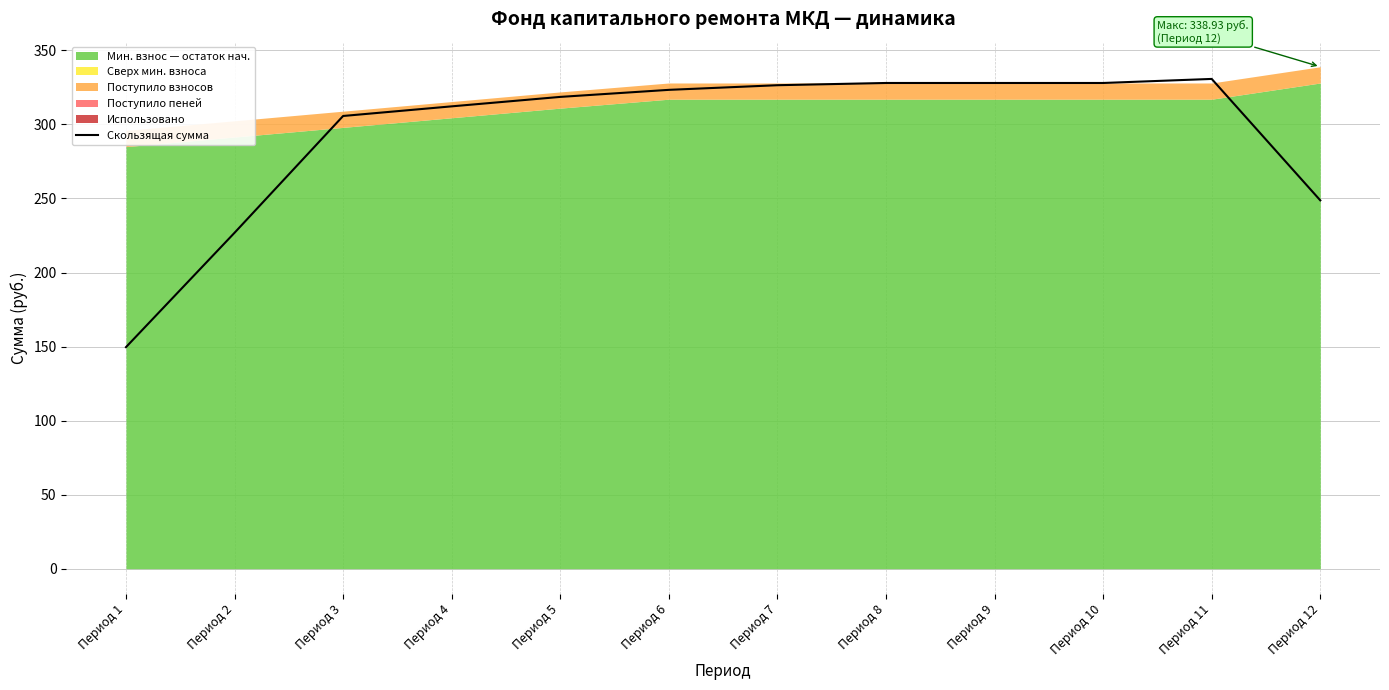

True or false: the data has more than 2 interior local peaks.

False